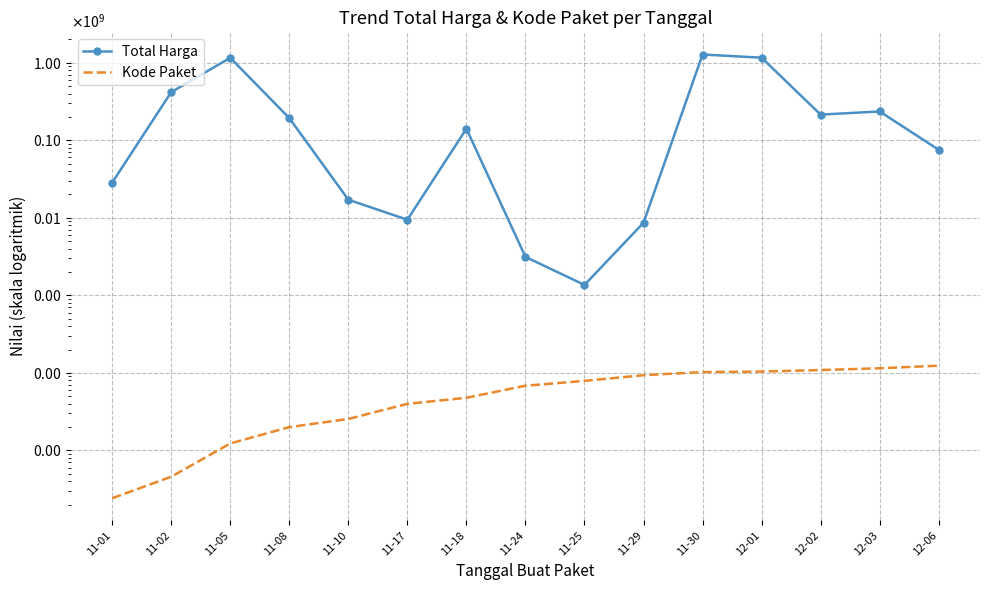

Is it true that Kode Paket equals 69072 at 11-17?

False